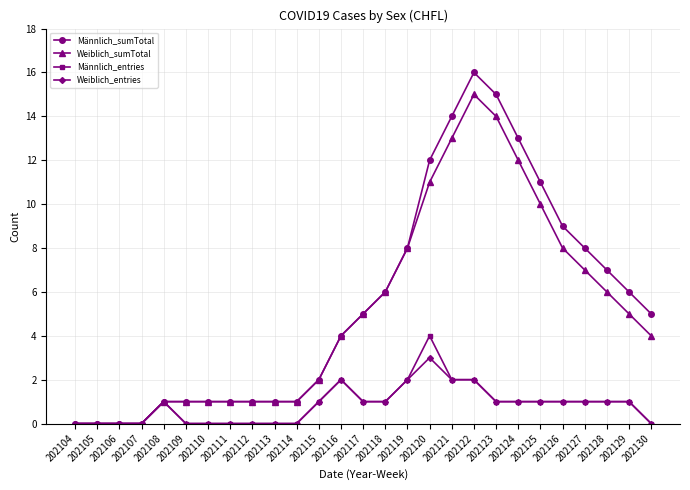

What are all the series names shown in the legend?

Männlich_sumTotal, Weiblich_sumTotal, Männlich_entries, Weiblich_entries